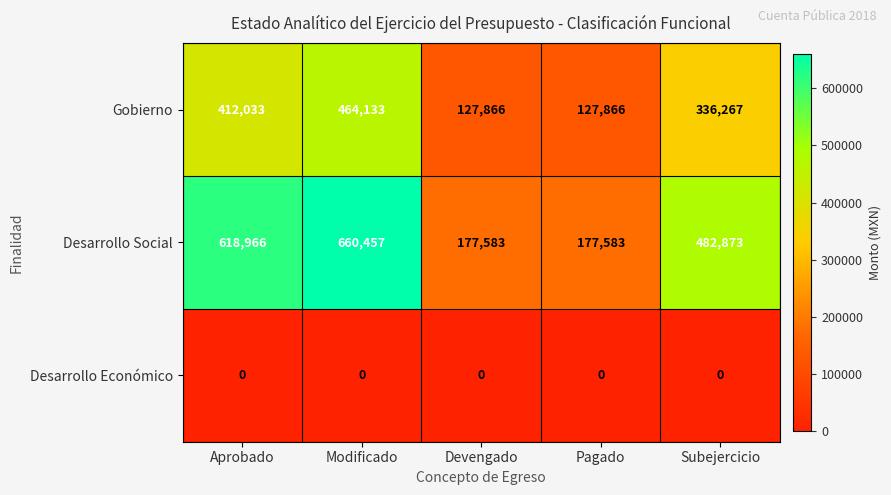

What is the difference between the second highest and minimum values in the Gobierno series?

284167